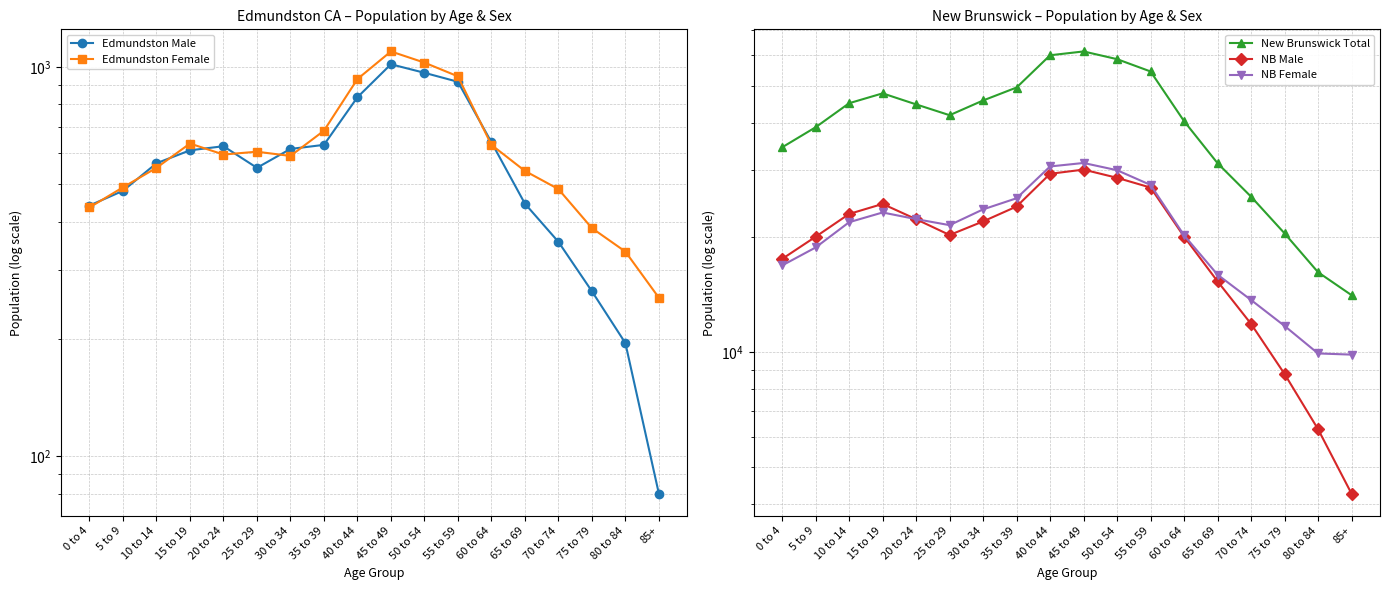

What position from the right is 50 to 54?

8